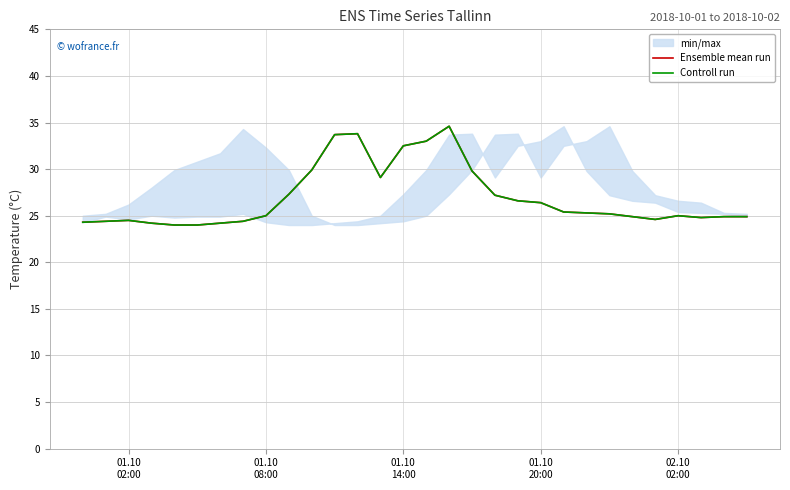

Rank the series by their maximum value, from highest to lowest.

Ensemble mean run, Controll run